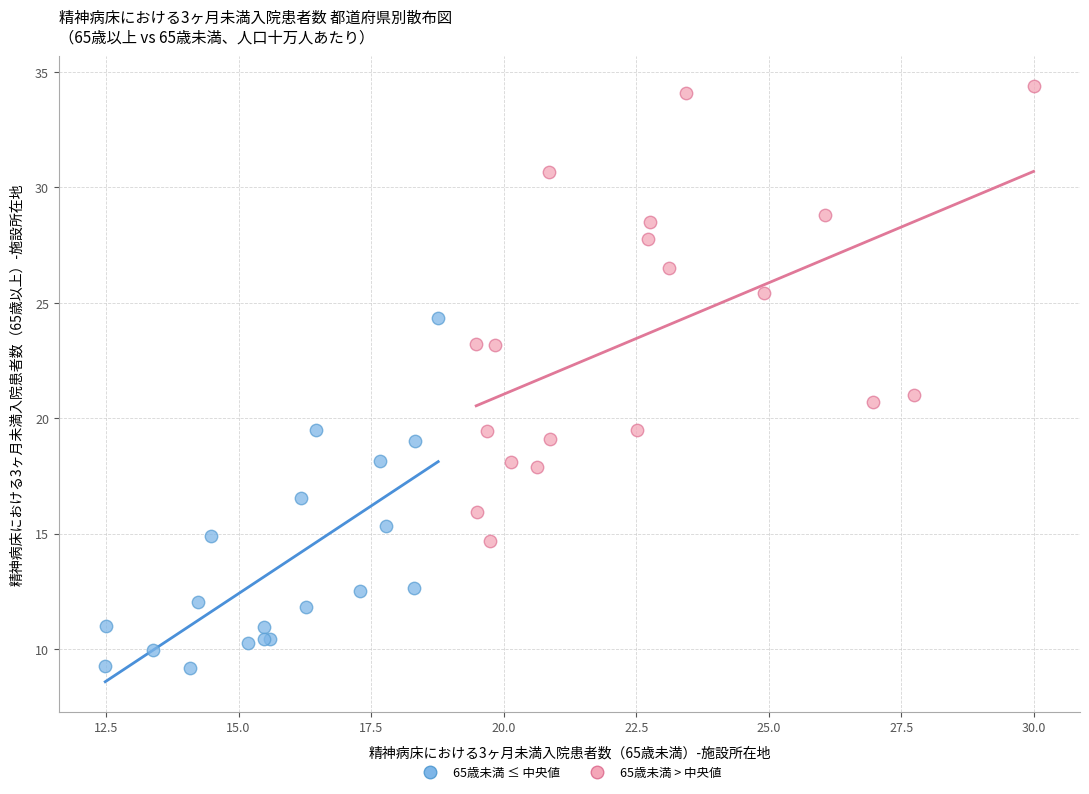

Which series reaches the maximum Y coordinate?

65歳未満 > 中央値